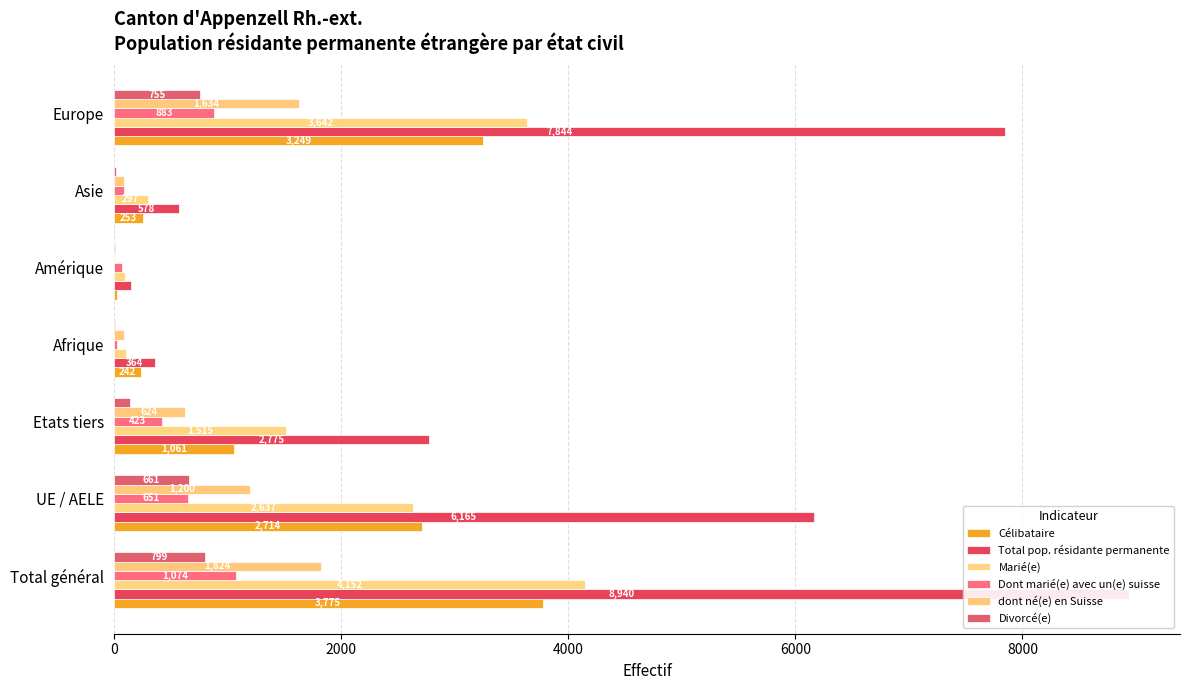

Between UE / AELE and Afrique, which series saw the biggest shift?

Total pop. résidante permanente